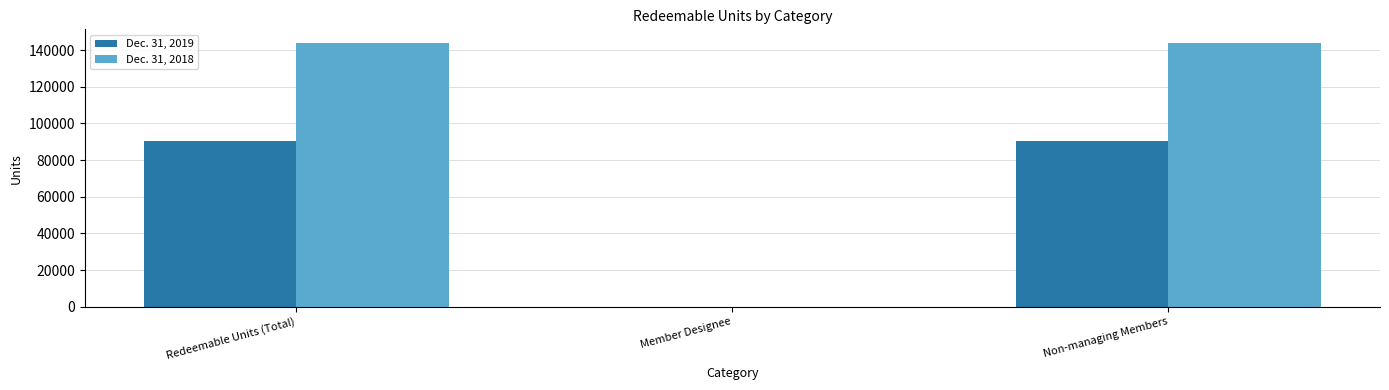

Is it true that Dec. 31, 2018 equals 144067.8 at Redeemable Units (Total)?

True